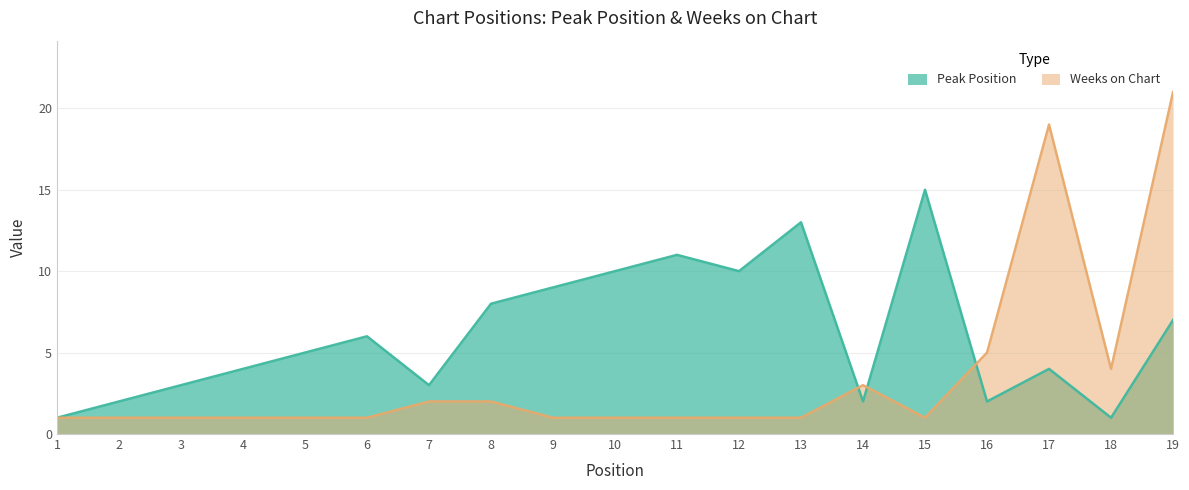

How many interior local peaks does the Peak Position series have?

5